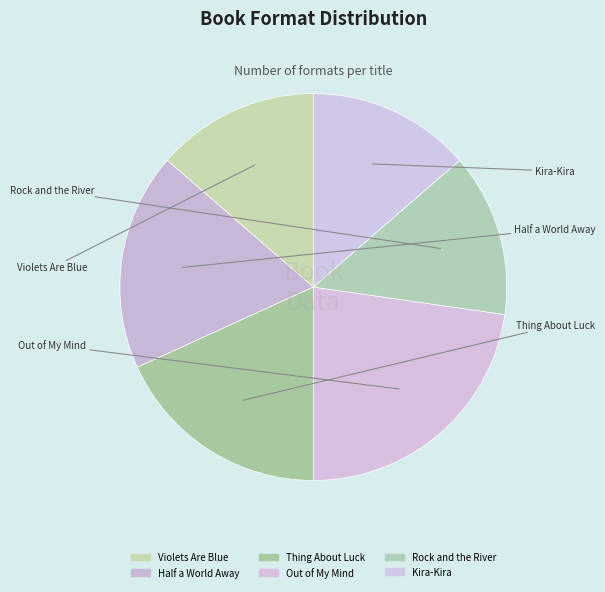

Is it true that Rock and the River is 14% of the pie?

True